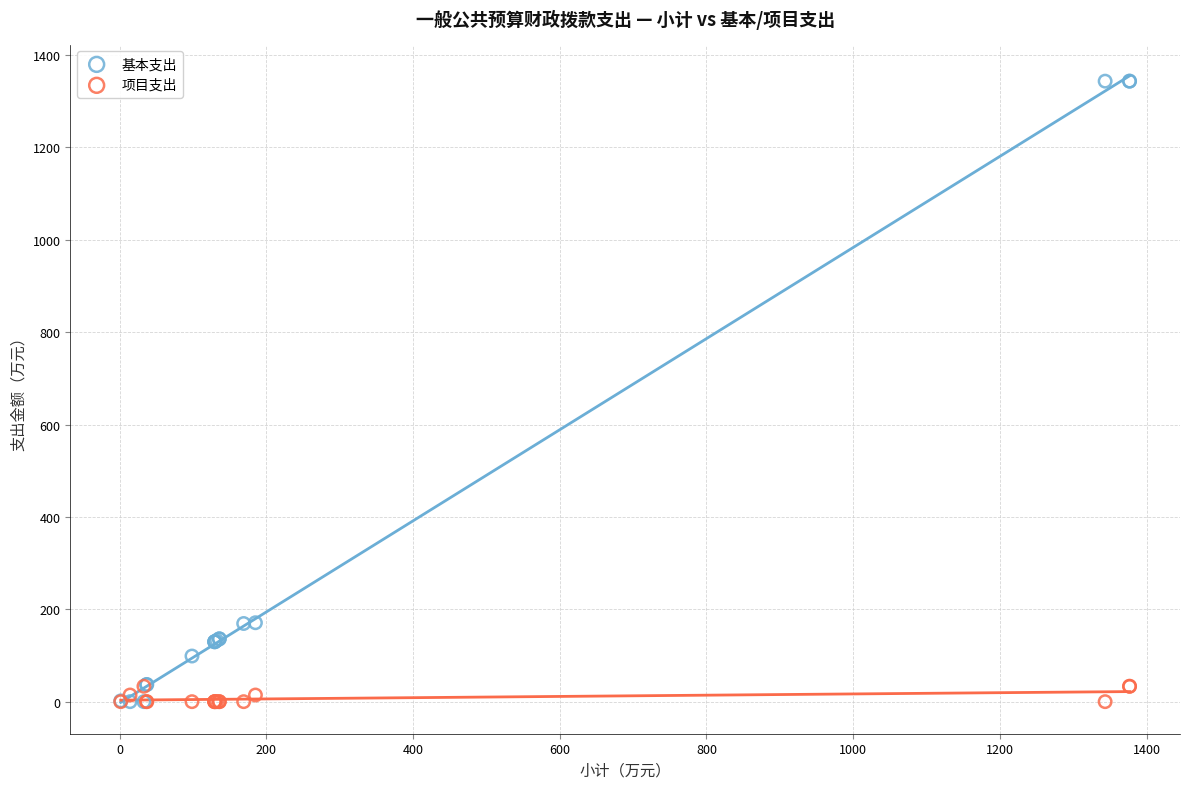

Which series has the widest spread of Y values?

基本支出